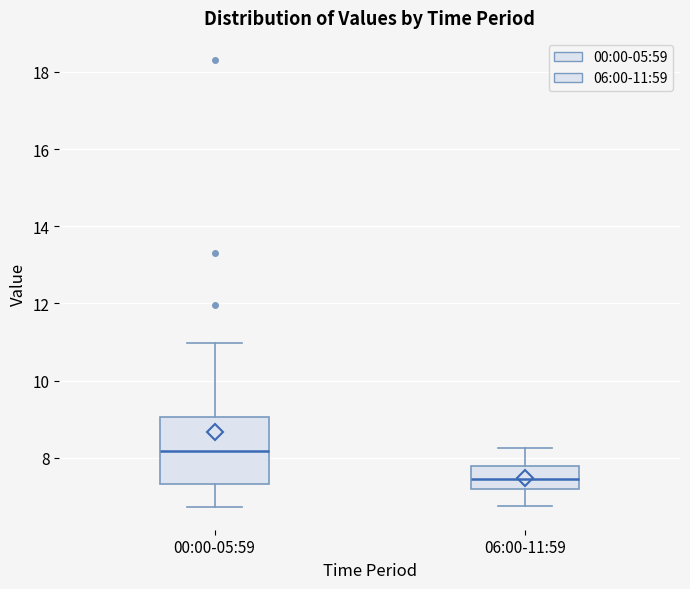

Reading left to right, transcribe this box plot: for each box, give where its median line is, the range the box spans, and where its two whiskers end, as read against the y-axis. The values are not printed on the chart, so give them approximately, as read against the axis.

00:00-05:59: median 8.2, box 7.4 to 9.0, whiskers 6.8 to 11.0
06:00-11:59: median 7.4, box 7.2 to 7.8, whiskers 6.8 to 8.2